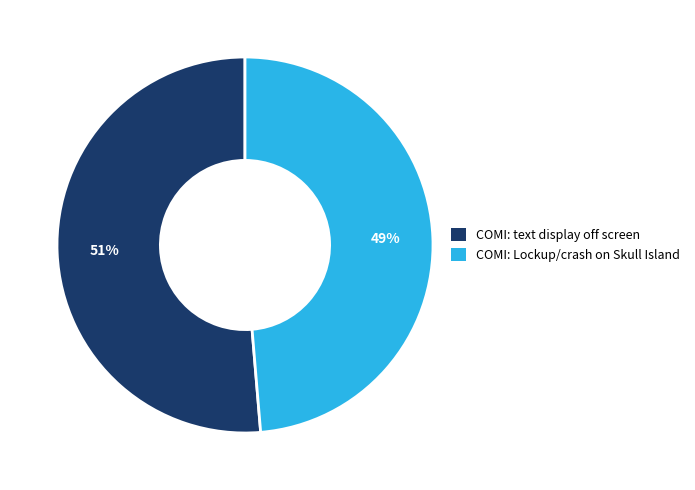

What is the largest slice in the pie chart?

COMI: text display off screen